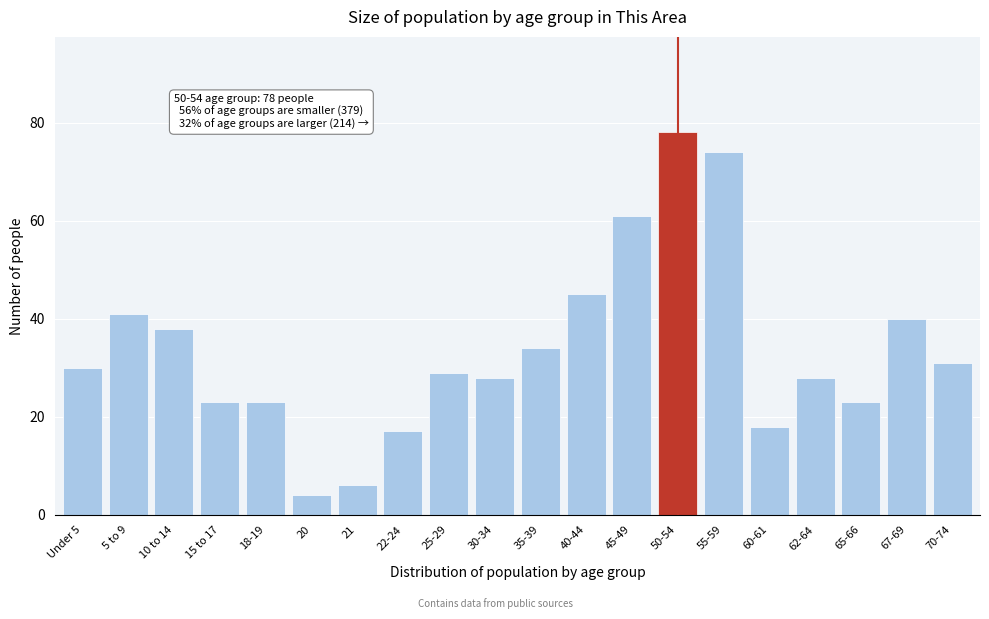

Reading left to right, what are all the values shown in this chart?

30	41	38	23	23	4	6	17	29	28	34	45	61	78	74	18	28	23	40	31